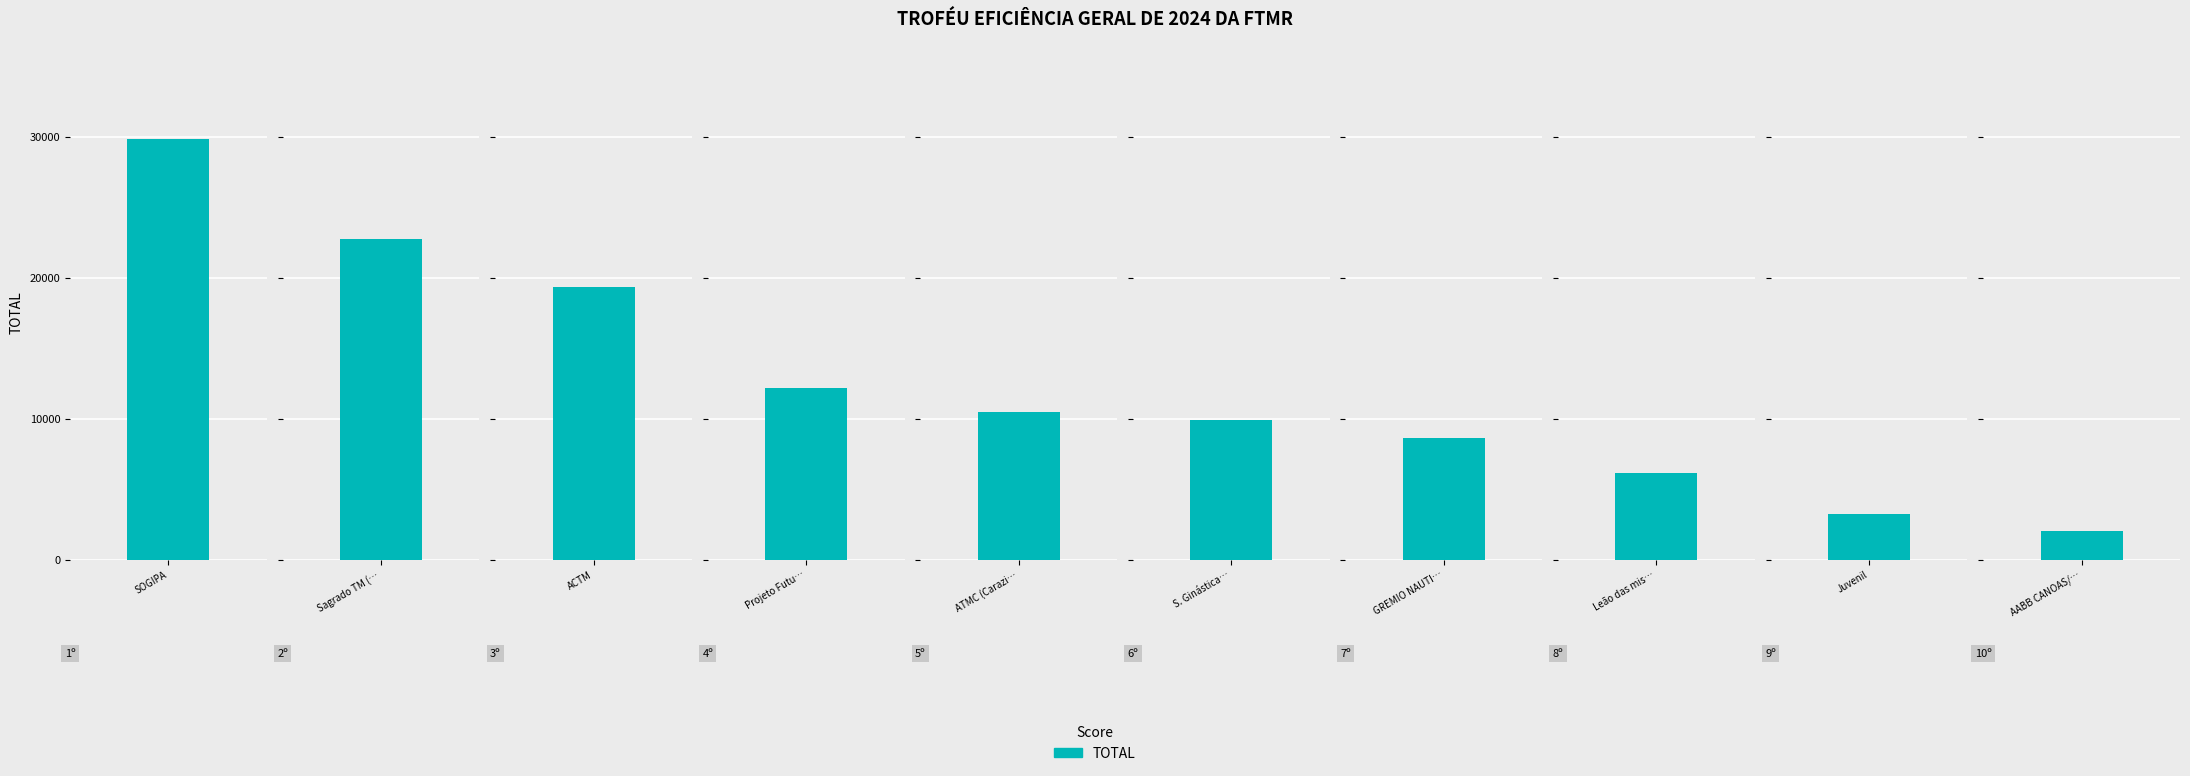

What position from the left is ATMC (Carazinho)?

5